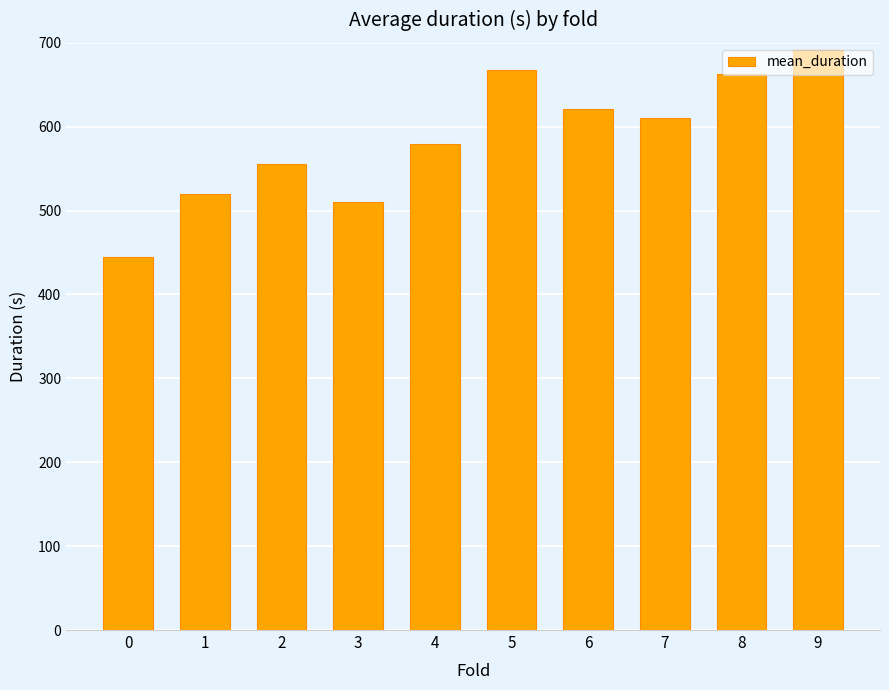

What is the sum of all values?

5862.3